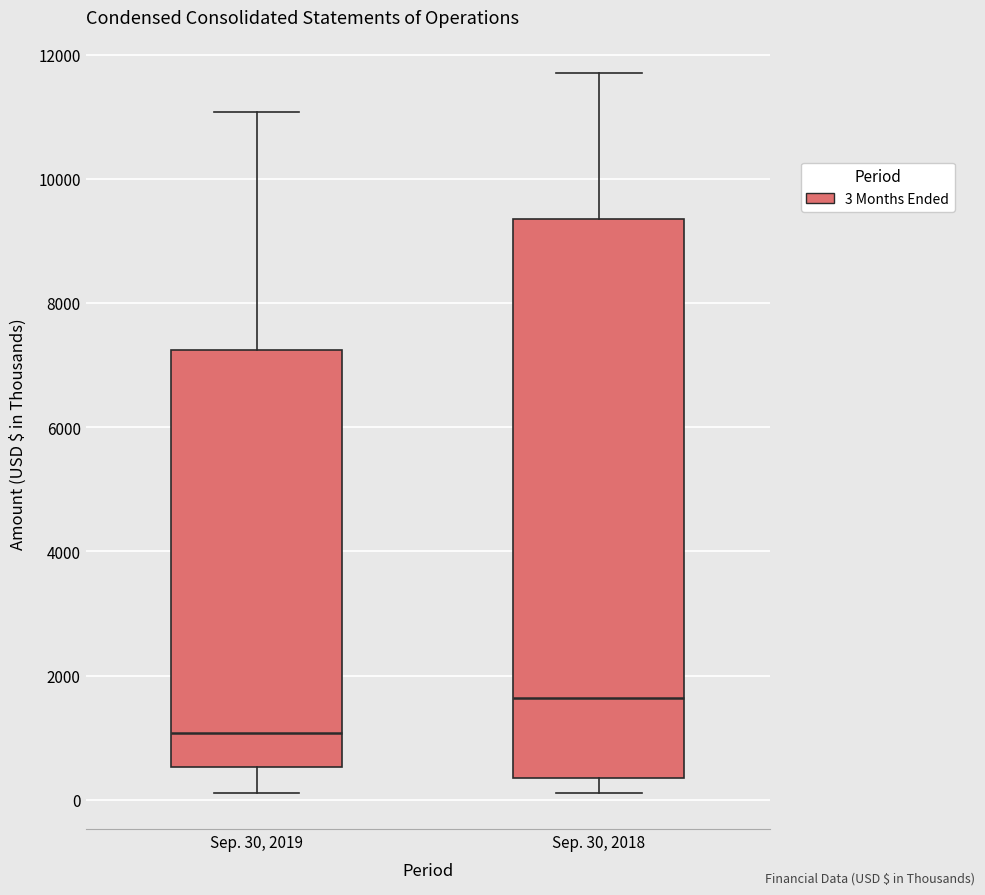

Where is the upper edge of the box for Sep. 30, 2018 on the y-axis? The values are not printed on the chart, so give them approximately, as read against the axis.

9400